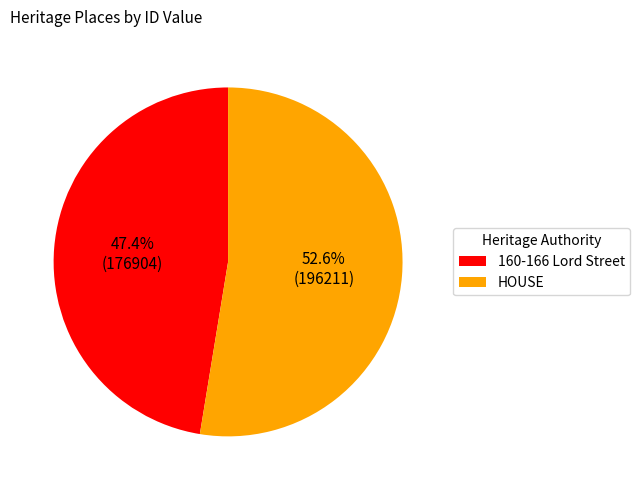

What is the largest slice in the pie chart?

HOUSE